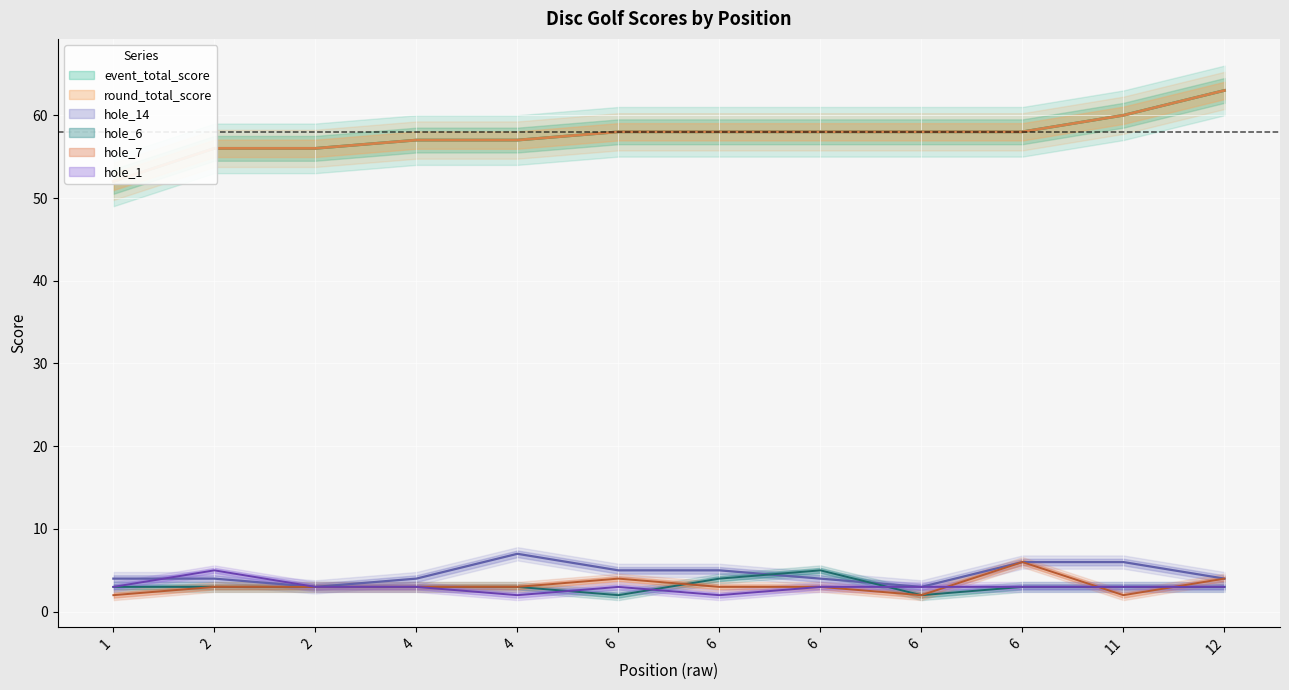

Between 4 and 11, which is larger?

11